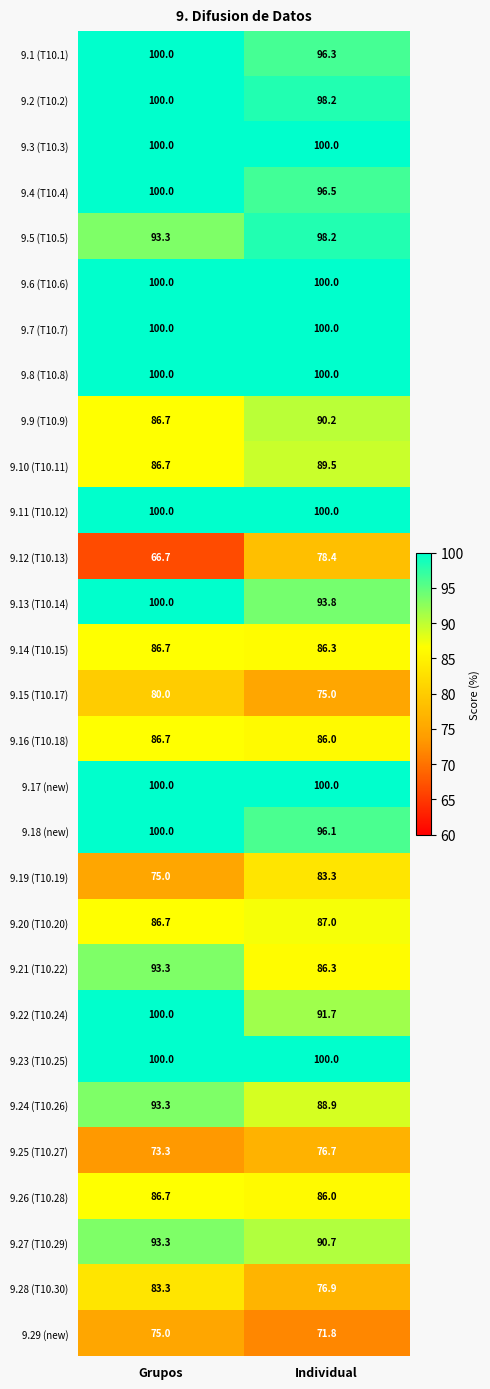

What is the total value across all series at Individual?

2623.8